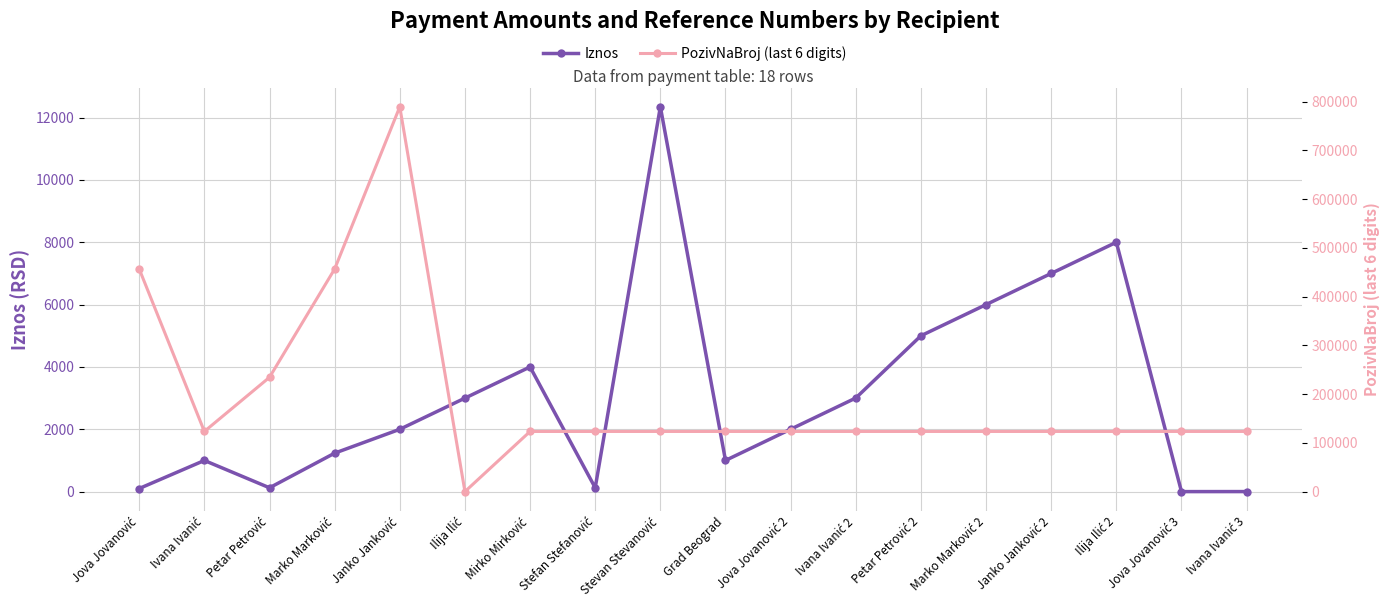

How many values in the PozivNaBroj (last 6 digits) series exceed 123463?

8